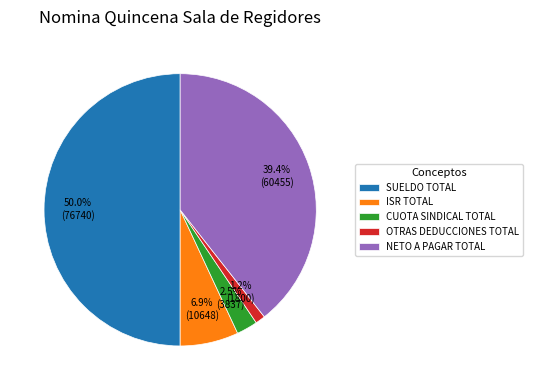

How many slices are in this pie chart?

5